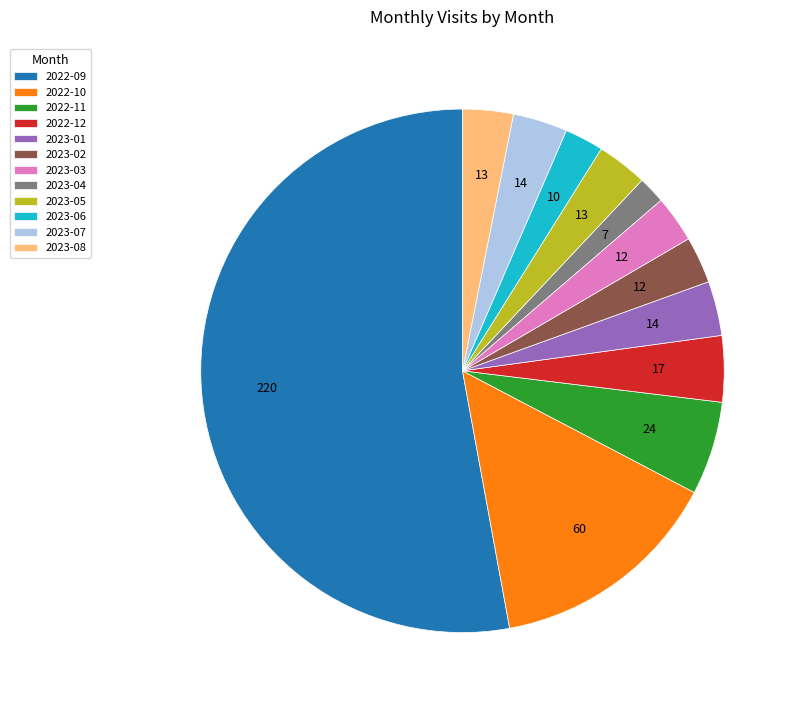

Does 2023-01 represent more than half of the total?

No